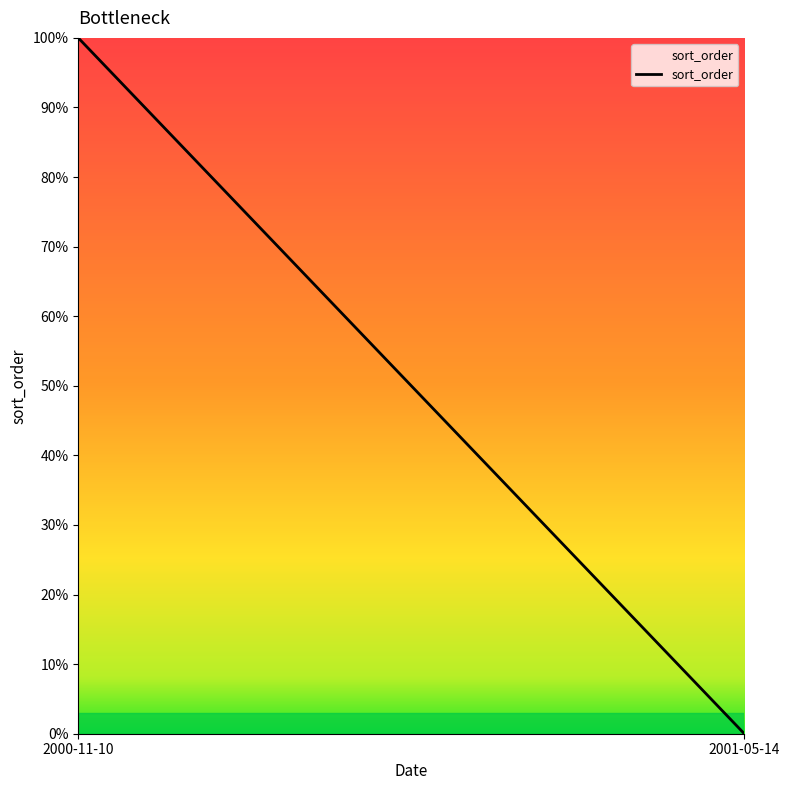

What is the difference between the maximum and minimum values?

1